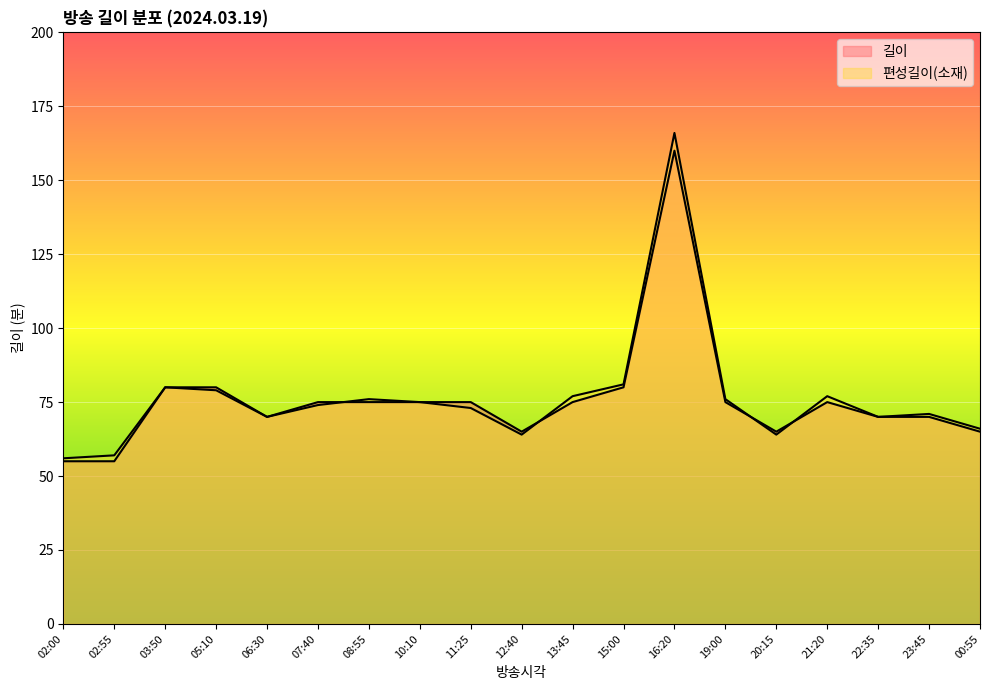

What is the label of the 6th point from the left?

07:40